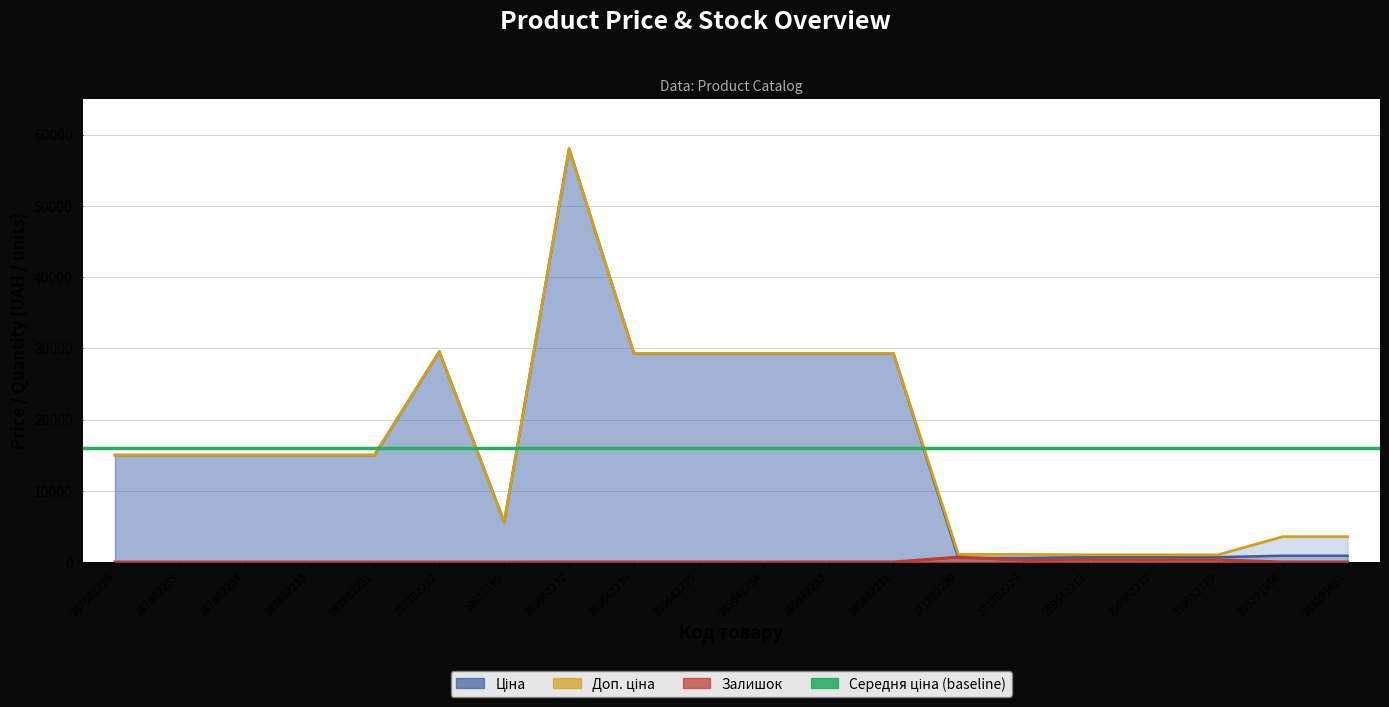

Which category has the highest value in the Ціна series?

285662232